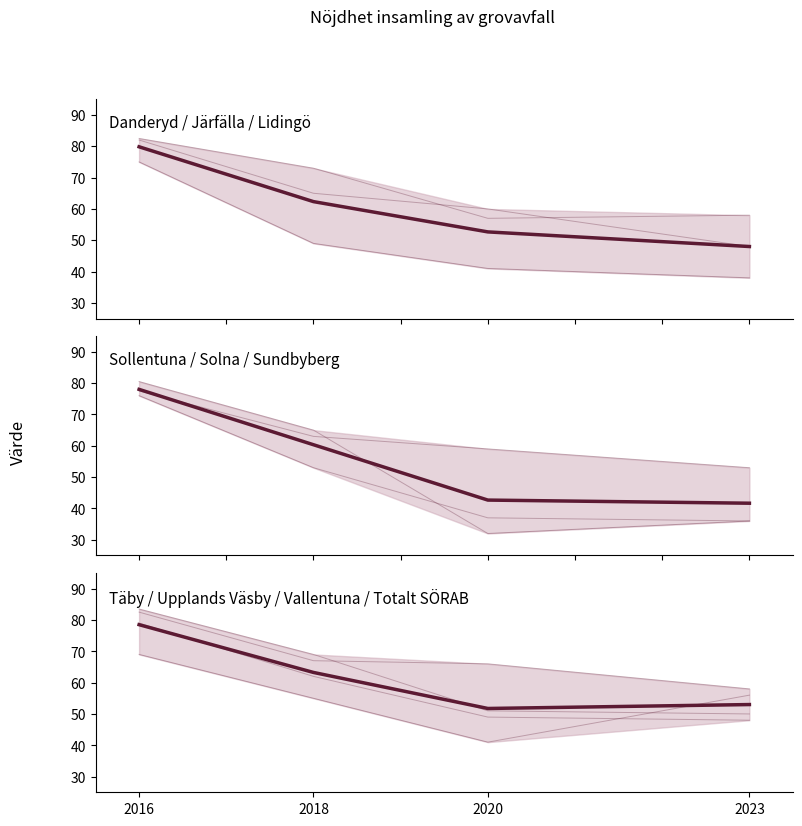

Is this an area chart (filled region under the line)?

No